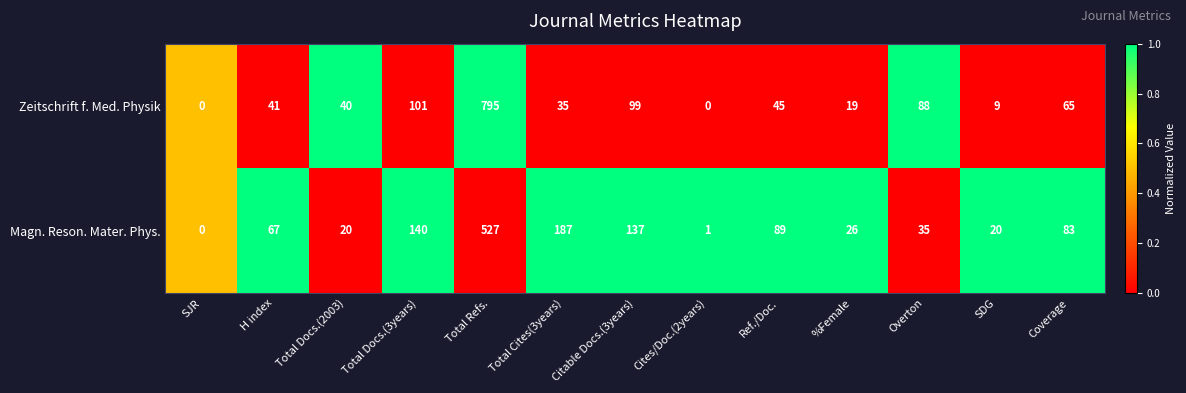

The value of Magn. Reson. Mater. Phys. at Overton is 35. True or false?

True